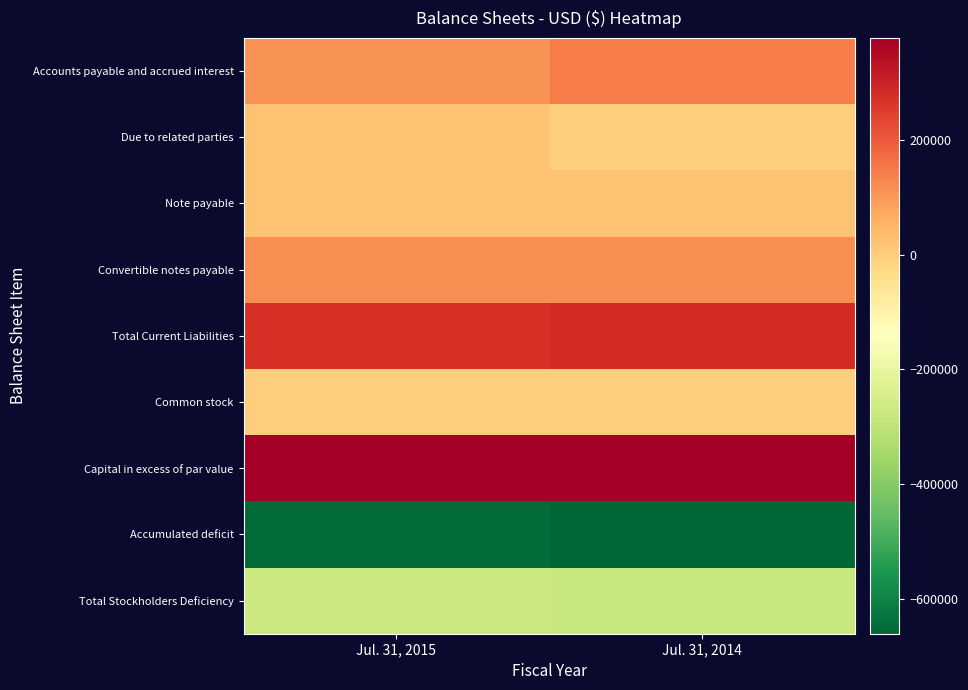

At which category is the sum across all series the highest?

Jul. 31, 2015